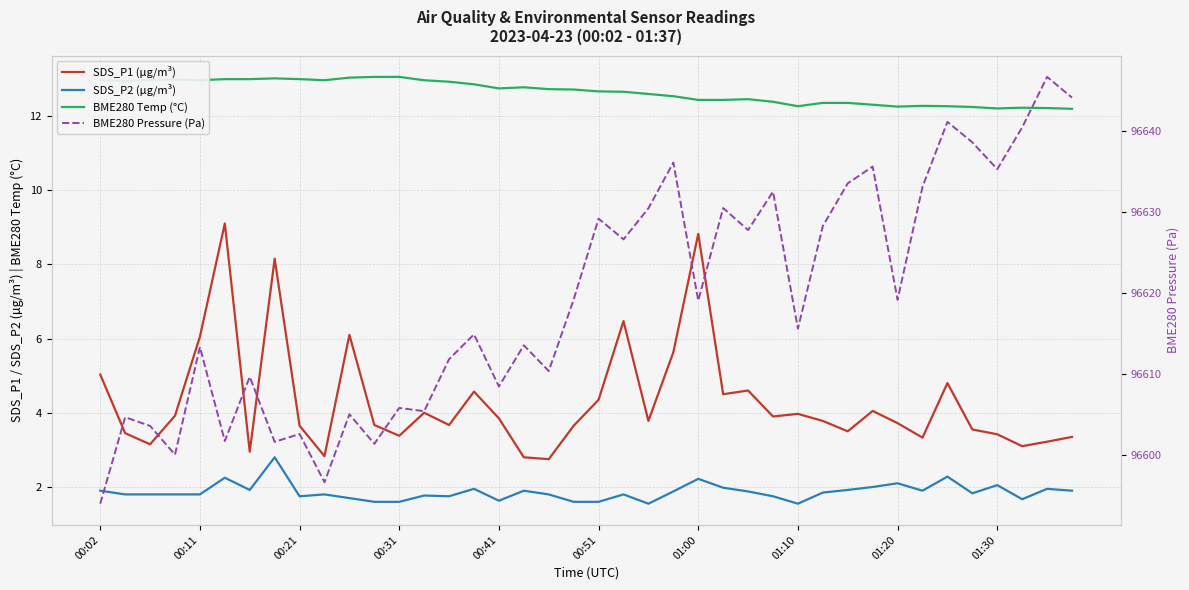

The SDS_P1 (µg/m³) series shows 0.8 at 00:31. True or false?

False